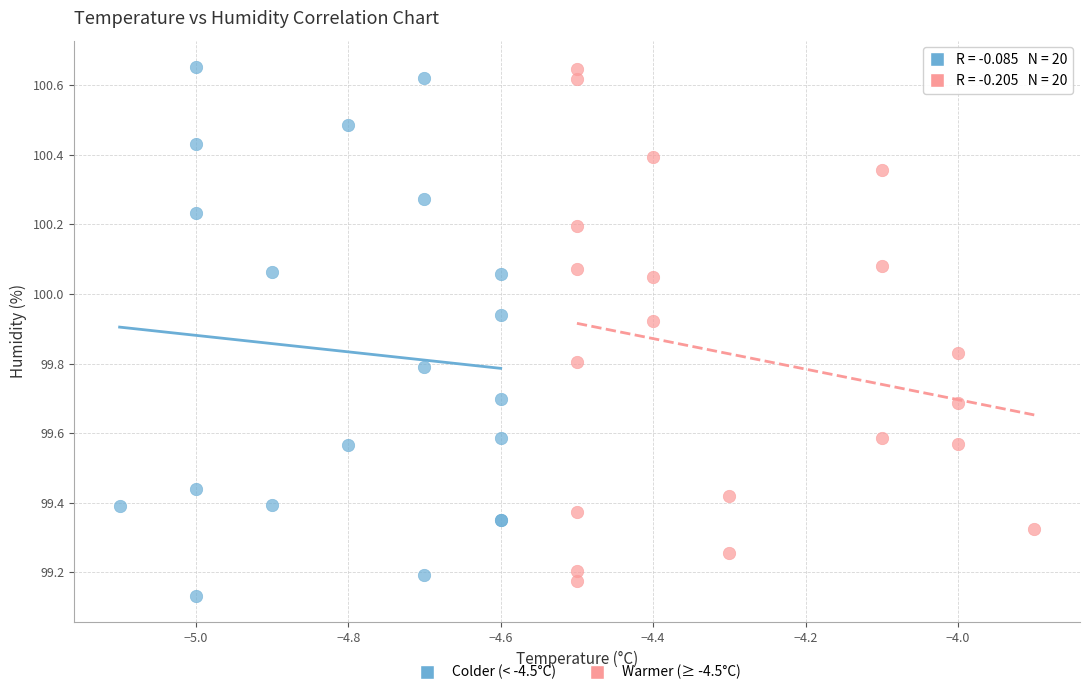

What are all the series names shown in the legend?

Colder (< -4.5°C), Warmer (≥ -4.5°C)